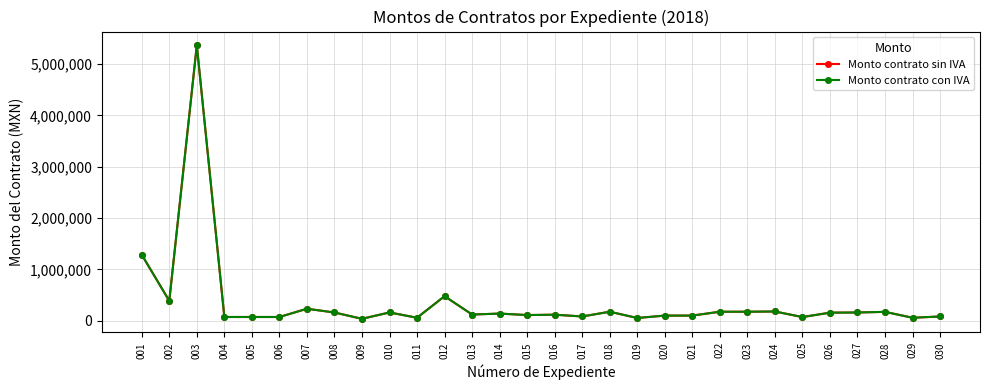

Is this an area chart (filled region under the line)?

No